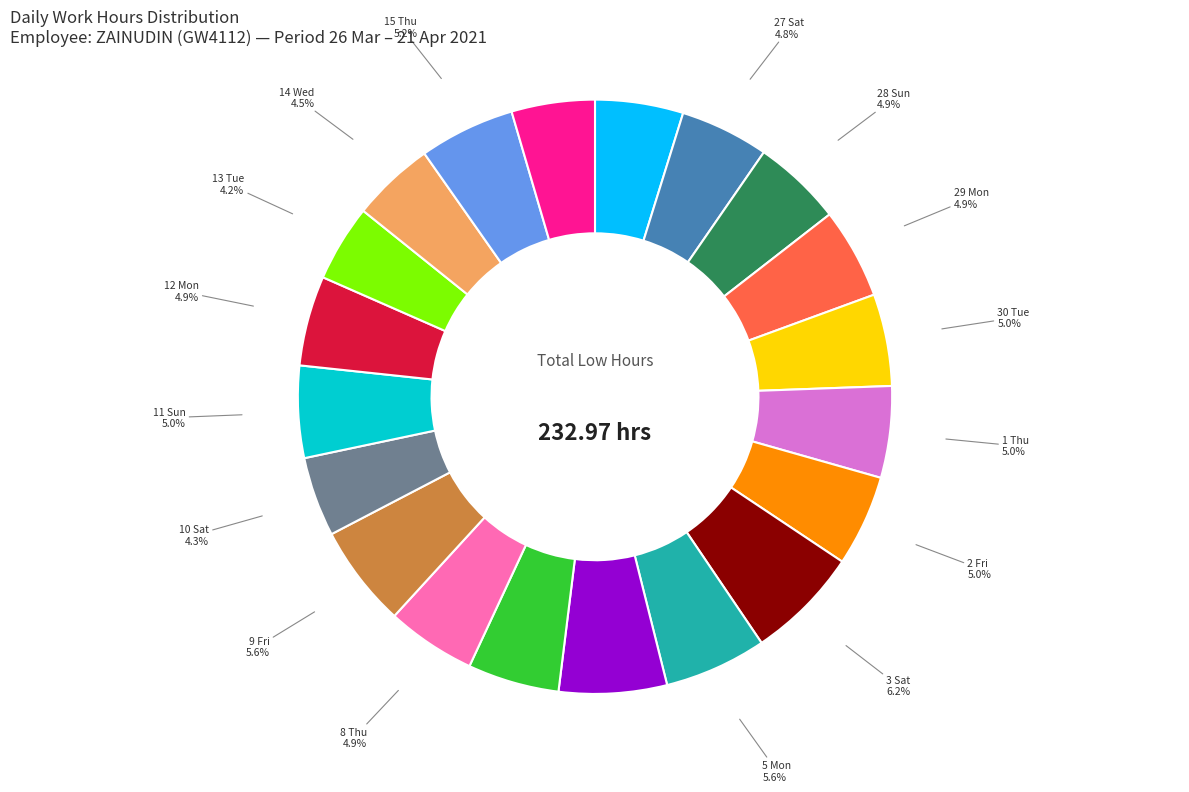

Is there any slice that represents more than half of the pie?

No